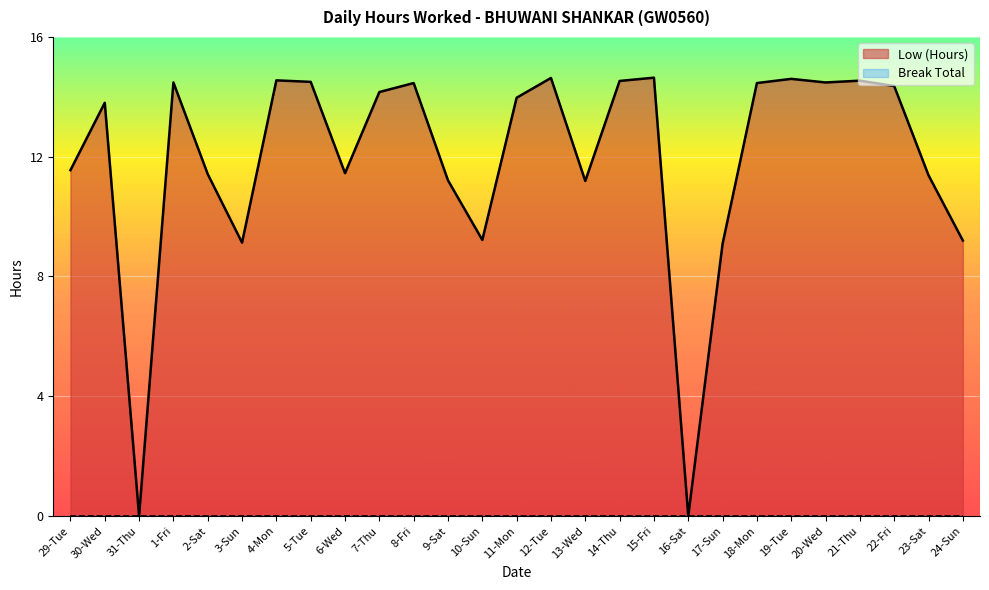

Reading left to right, extract all data points from this chart.

29-Tue=11.6	30-Wed=13.8	31-Thu=0.0	1-Fri=14.5	2-Sat=11.4	3-Sun=9.1	4-Mon=14.6	5-Tue=14.5	6-Wed=11.4	7-Thu=14.2	8-Fri=14.5	9-Sat=11.2	10-Sun=9.2	11-Mon=14.0	12-Tue=14.6	13-Wed=11.2	14-Thu=14.5	15-Fri=14.6	16-Sat=0.0	17-Sun=9.1	18-Mon=14.5	19-Tue=14.6	20-Wed=14.5	21-Thu=14.5	22-Fri=14.4	23-Sat=11.4	24-Sun=9.2